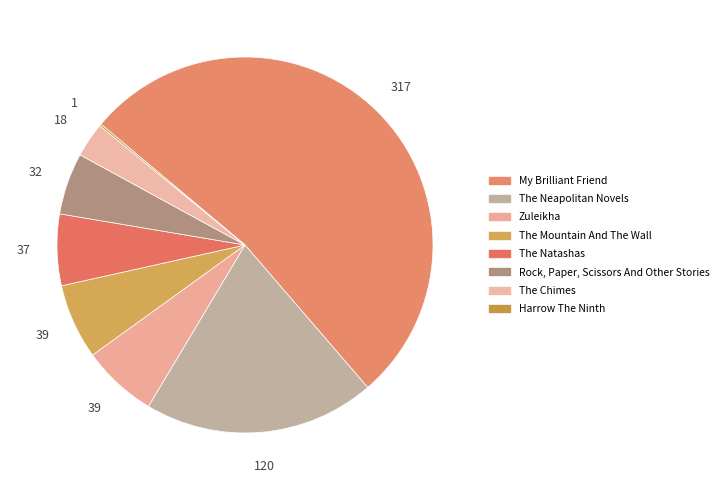

Which slice represents more than half of the pie?

My Brilliant Friend